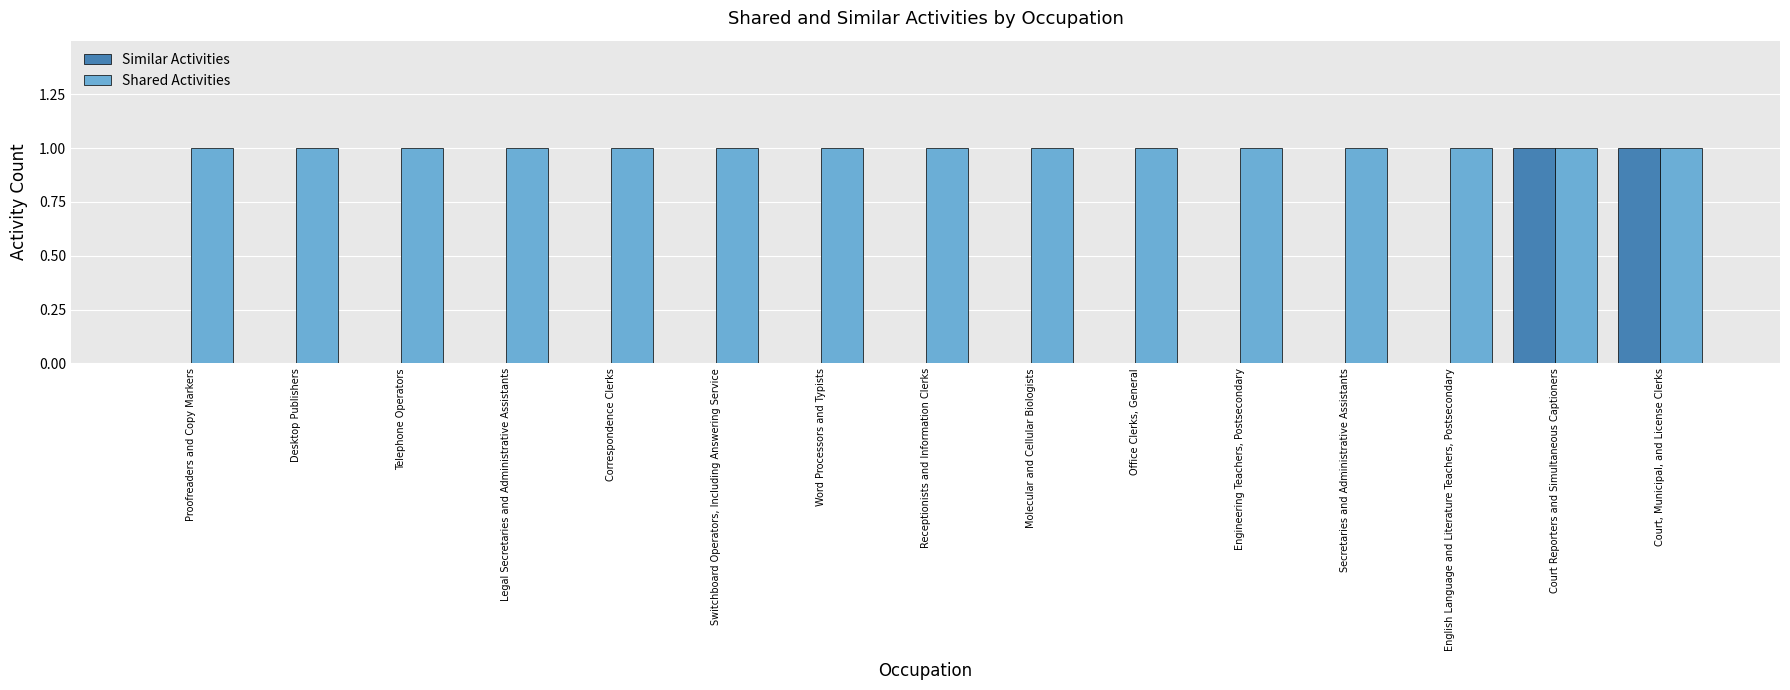

True or false: Similar Activities has a value of 1 at Secretaries and Administrative Assistants.

False